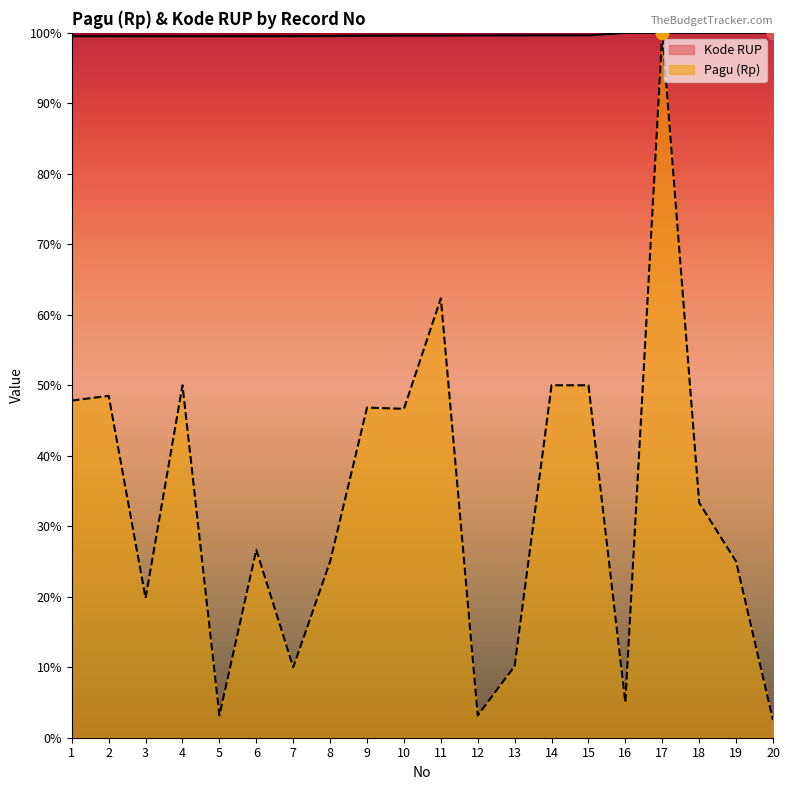

Which series contains the lowest Y value?

Pagu (Rp)